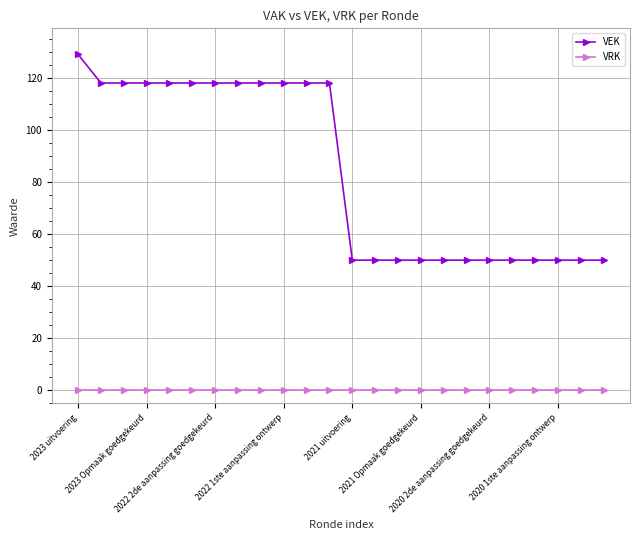

Which series has the largest total across all categories?

VEK